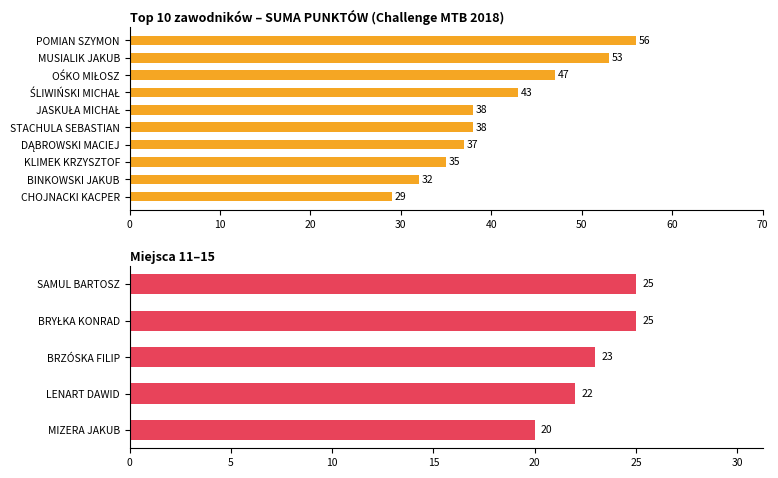

The value at MIZERA JAKUB is 9. True or false?

False